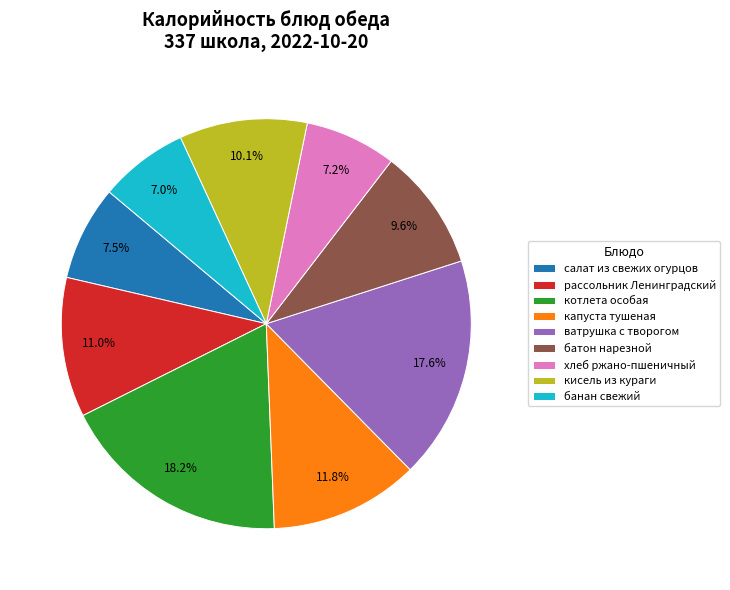

What percentage is the кисель из кураги slice, to the nearest percent?

10%